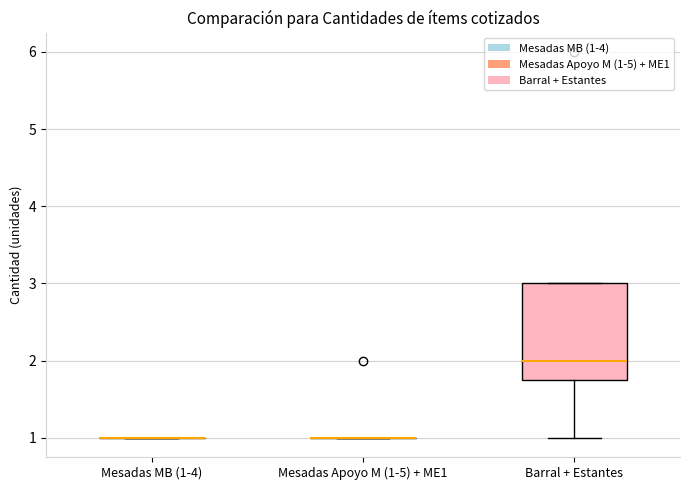

Count the values in the range 1 to 2.

13